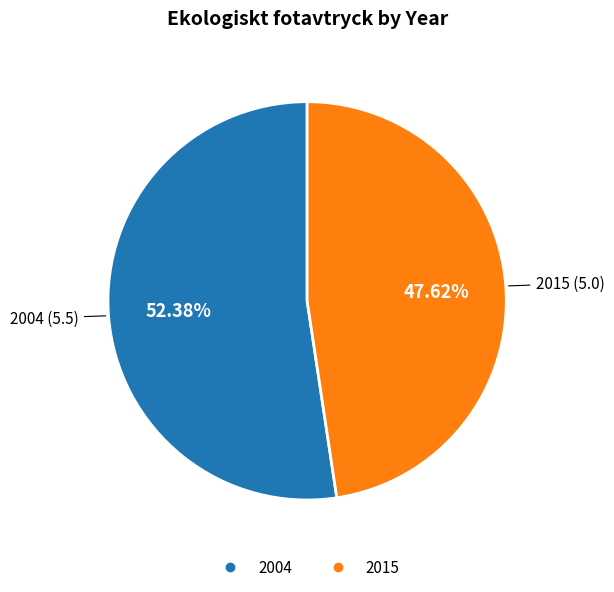

To the nearest percent, what is the difference between the largest and smallest slice percentages?

5%